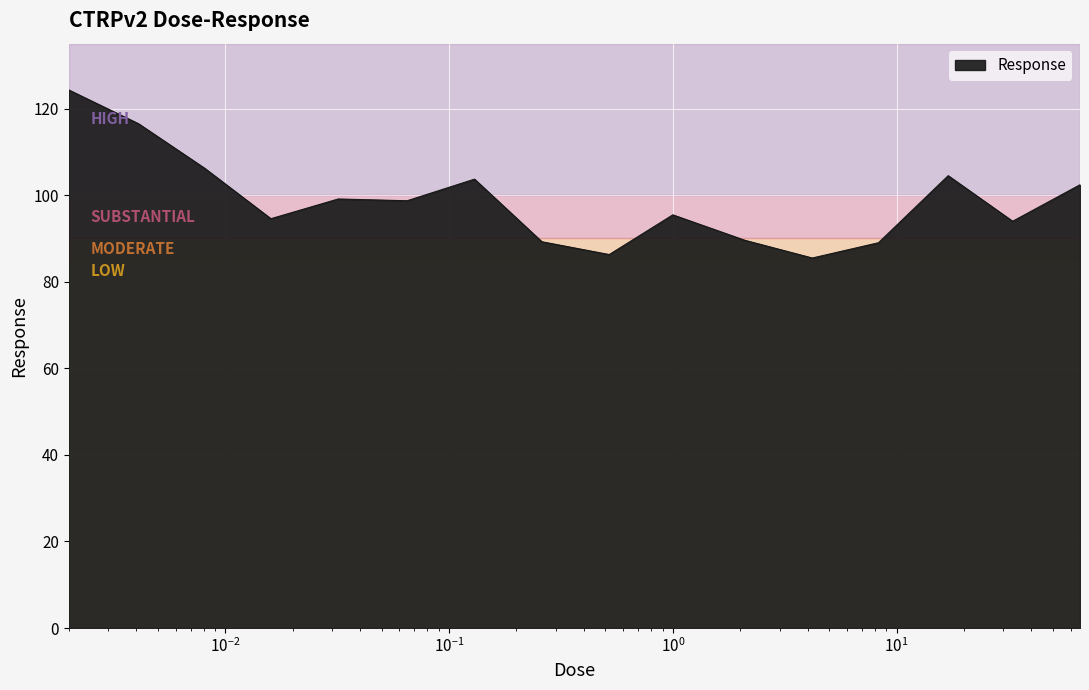

What is the difference between the maximum and minimum values?

38.8